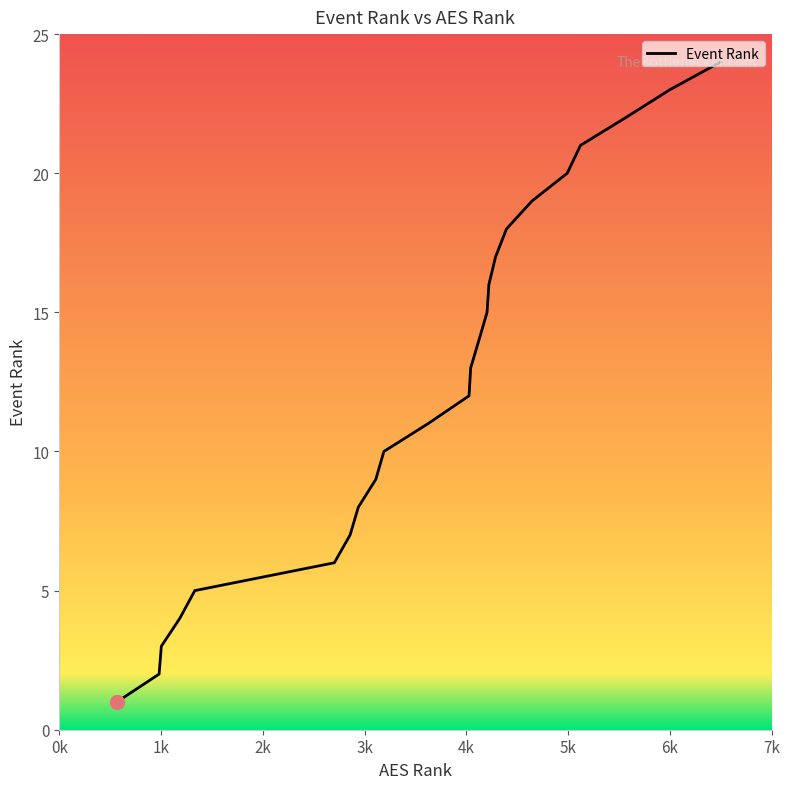

What is the difference between the maximum and minimum values?

23